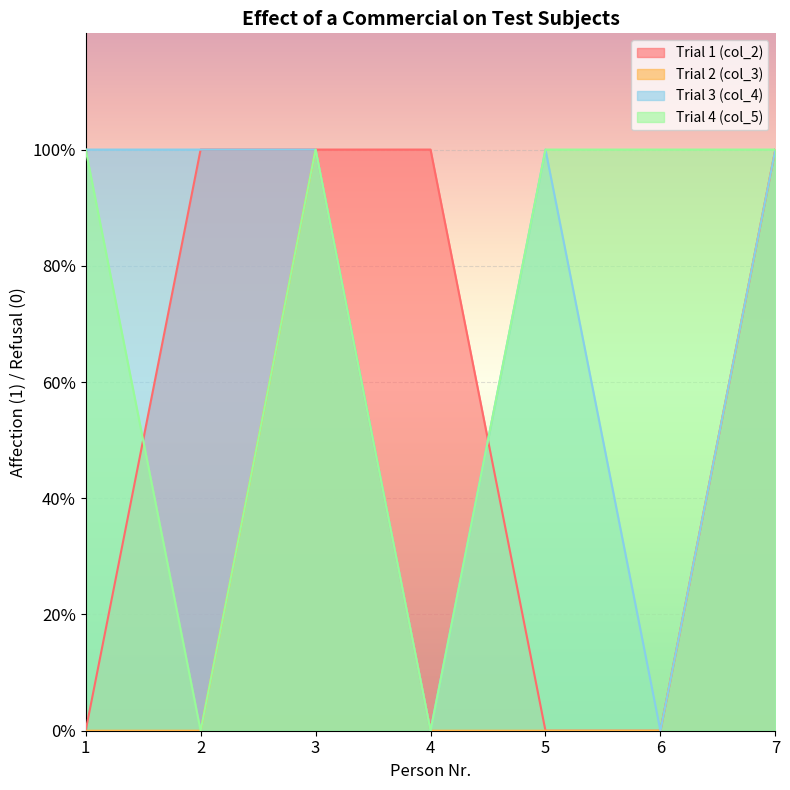

Between 4 and 5, which series saw the biggest shift?

Trial 1 (col_2)